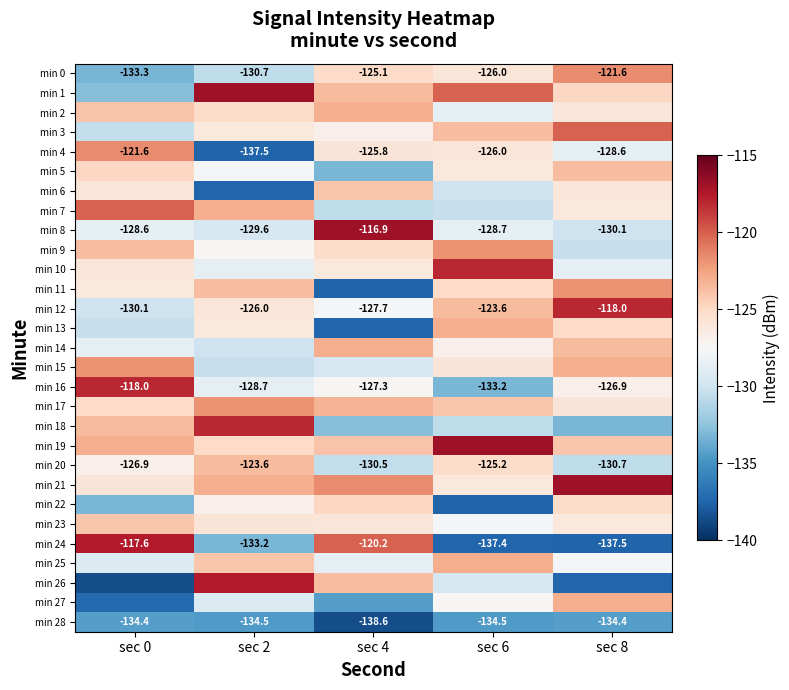

Is the value of min 0 at sec 4 greater than the value of min 24 at sec 4?

No